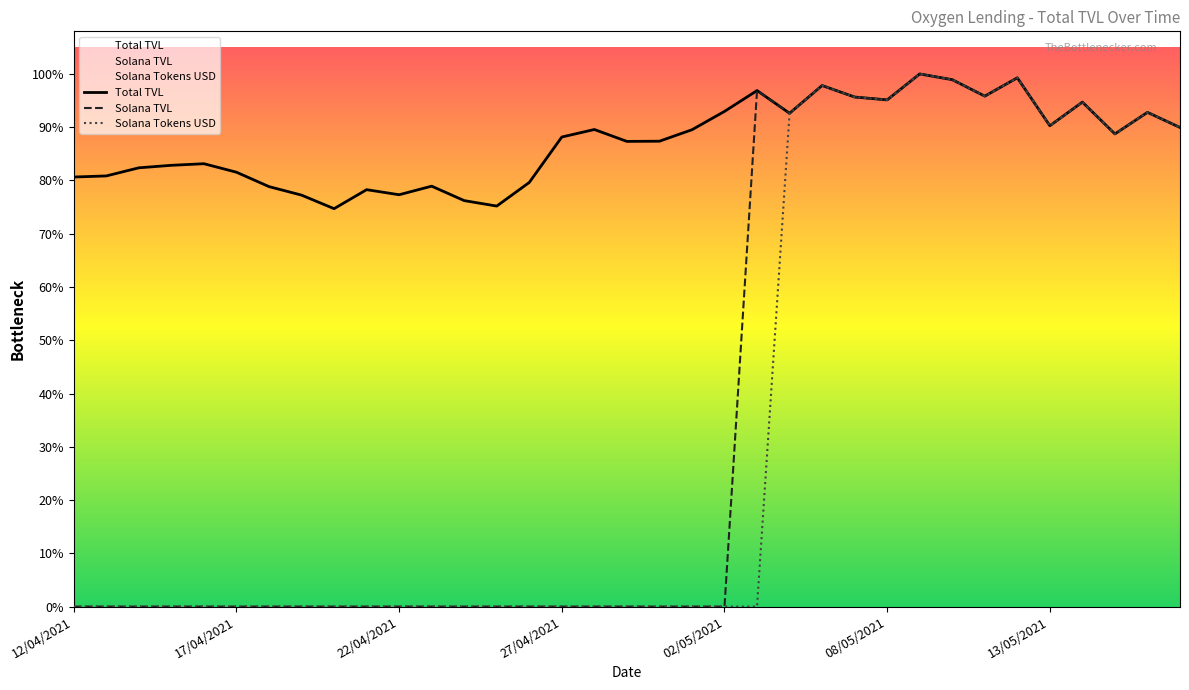

How many interior local peaks does the Solana TVL series have?

6